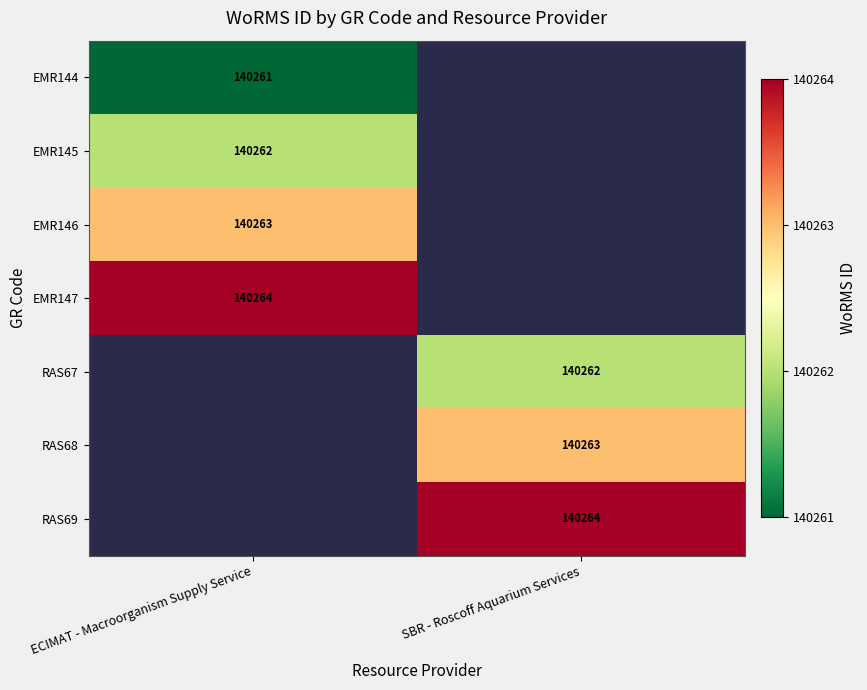

Between SBR - Roscoff Aquarium Services and ECIMAT - Macroorganism Supply Service, which is larger?

ECIMAT - Macroorganism Supply Service